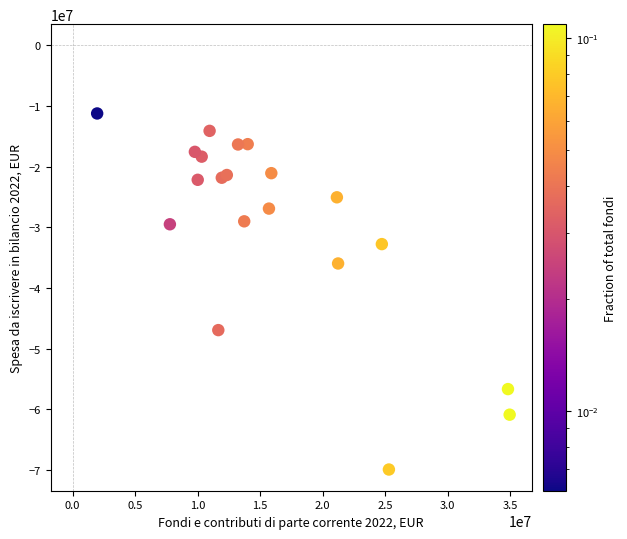

What is the range of X values (max minus min)?

32983084.1